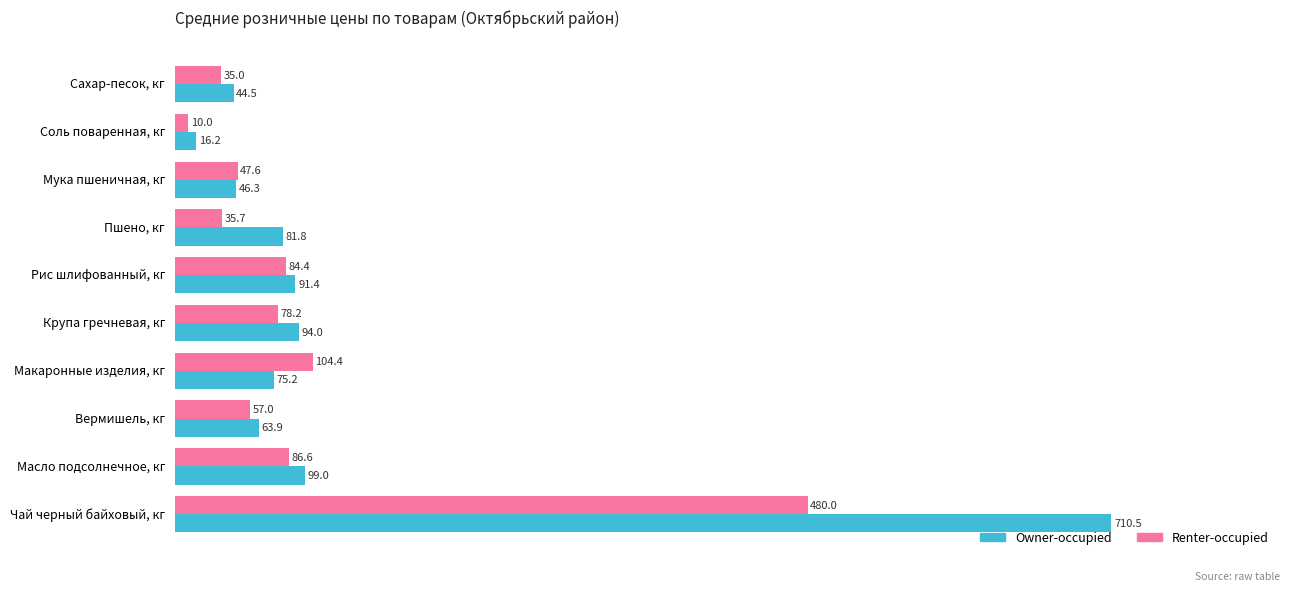

What value does the Renter-occupied series have at Пшено, кг?

35.7